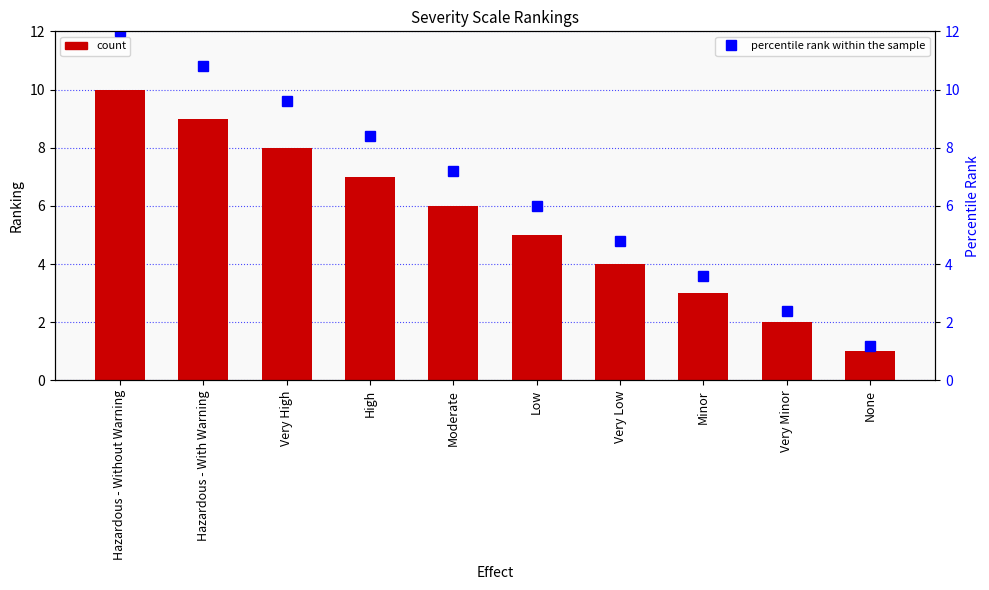

The Ranking series shows 10.0 at Hazardous - Without Warning. True or false?

True